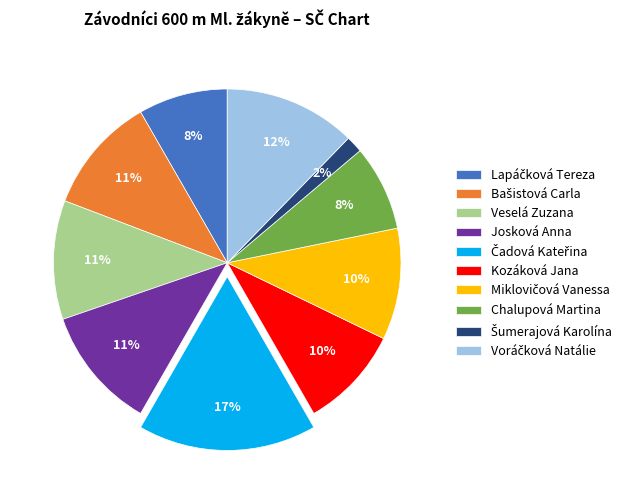

The Josková Anna slice represents 19% of the pie. True or false?

False